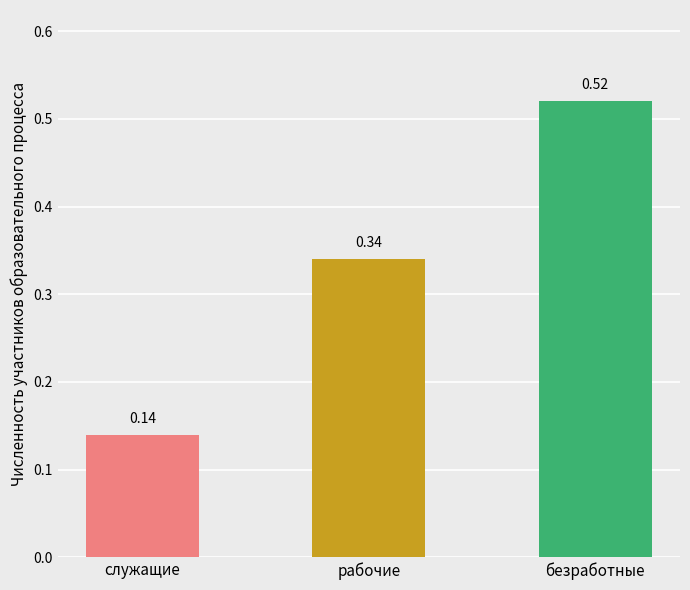

Rank the categories by value from lowest to highest.

служащие, рабочие, безработные